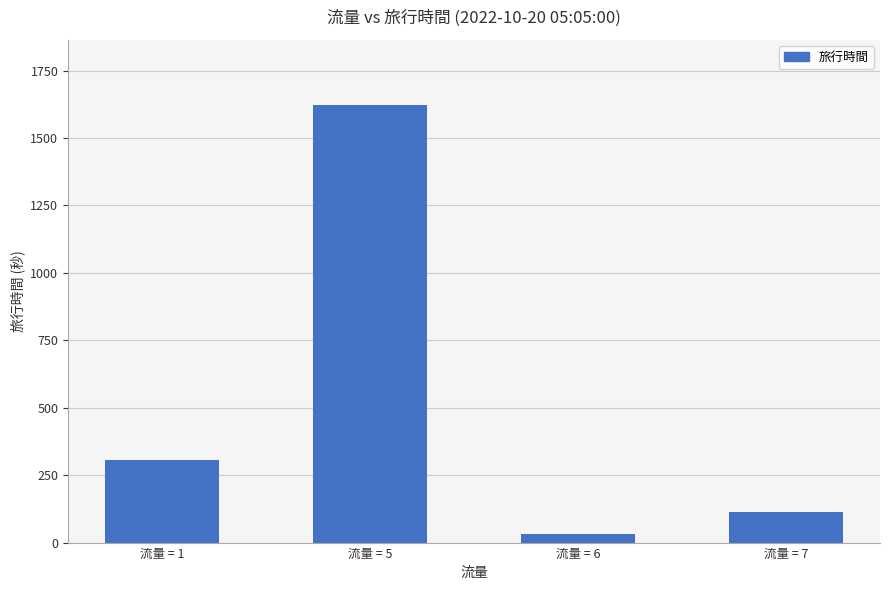

True or false: the data shows 486 at 流量 = 1.

False